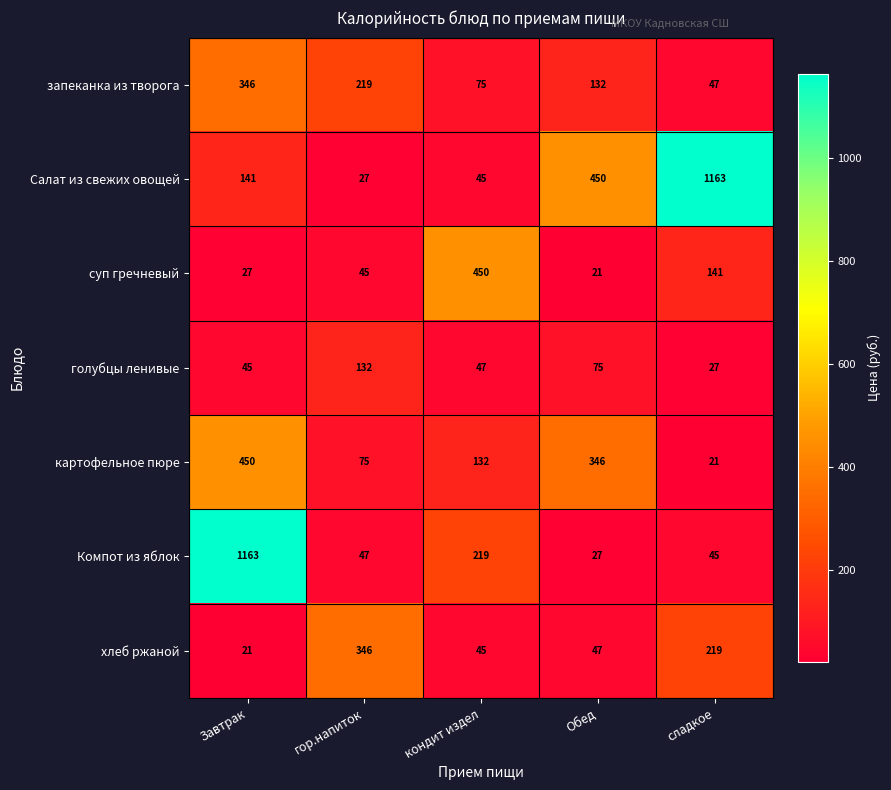

What is the difference between the запеканка из творога values at Завтрак and гор.напиток?

127